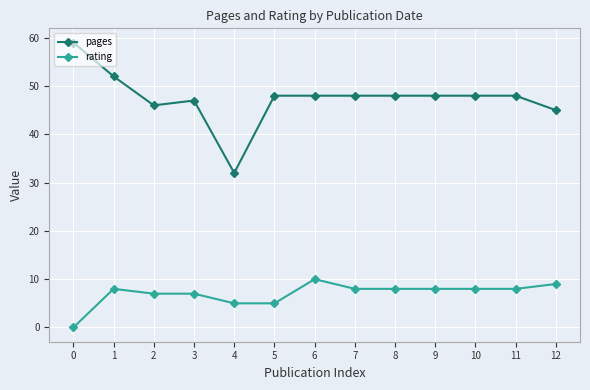

Rank the series by their maximum value, from lowest to highest.

rating, pages